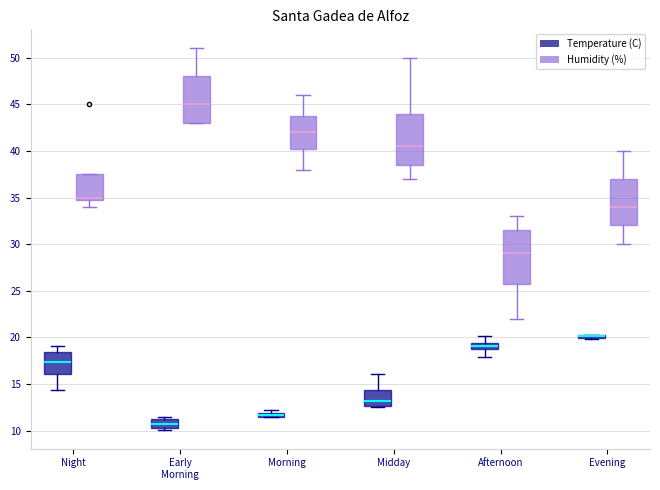

Where is the upper edge of the box for Midday (Humidity (%)) on the y-axis? The values are not printed on the chart, so give them approximately, as read against the axis.

44.0